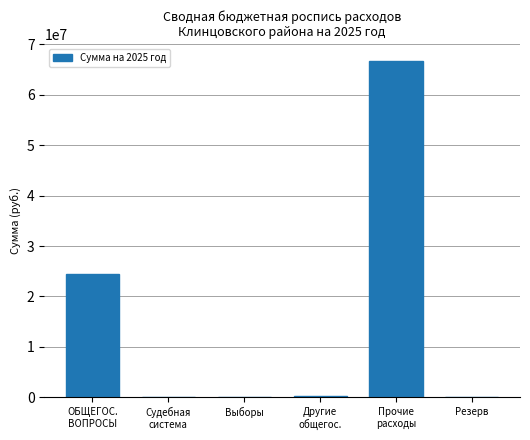

What is the sum of the values at Прочие
расходы and Судебная
система?

66762736